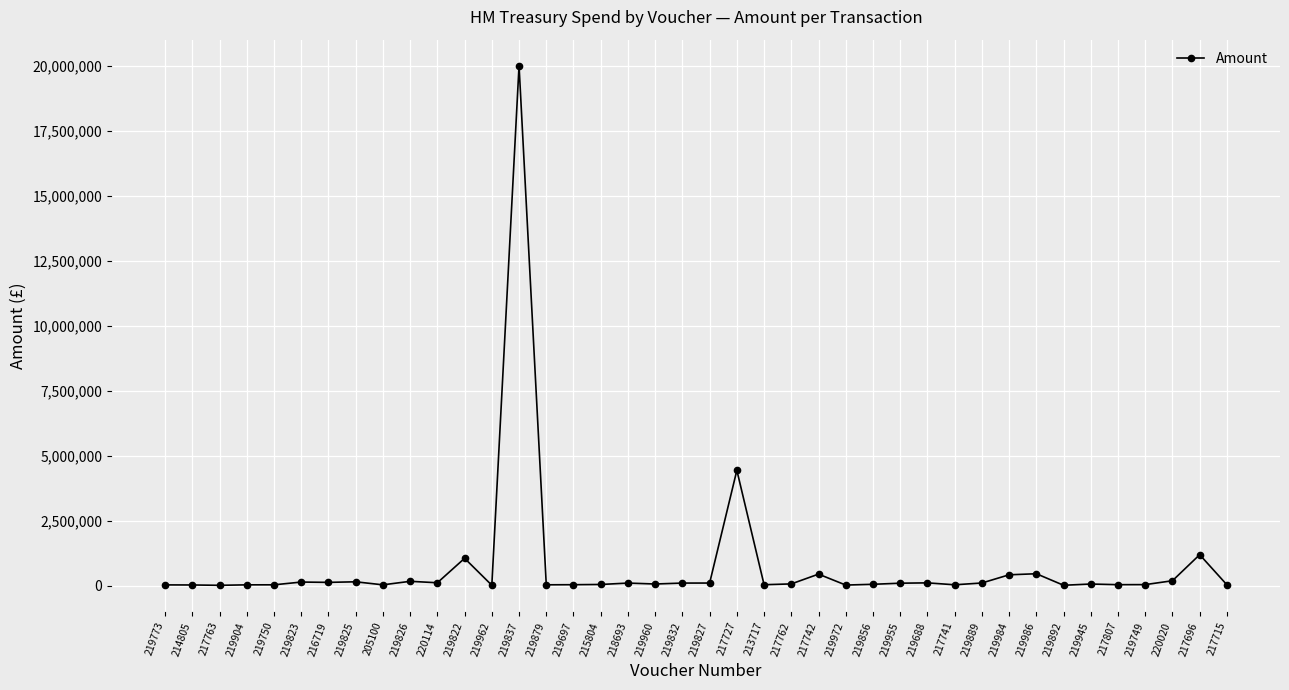

How many lines are shown in the chart?

1